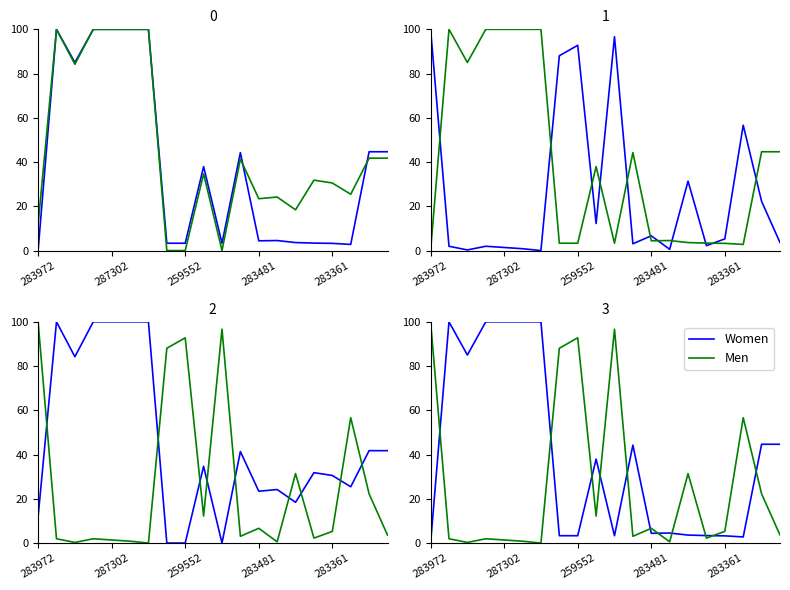

What is the difference between the Men values at 18 and 19?

18.6